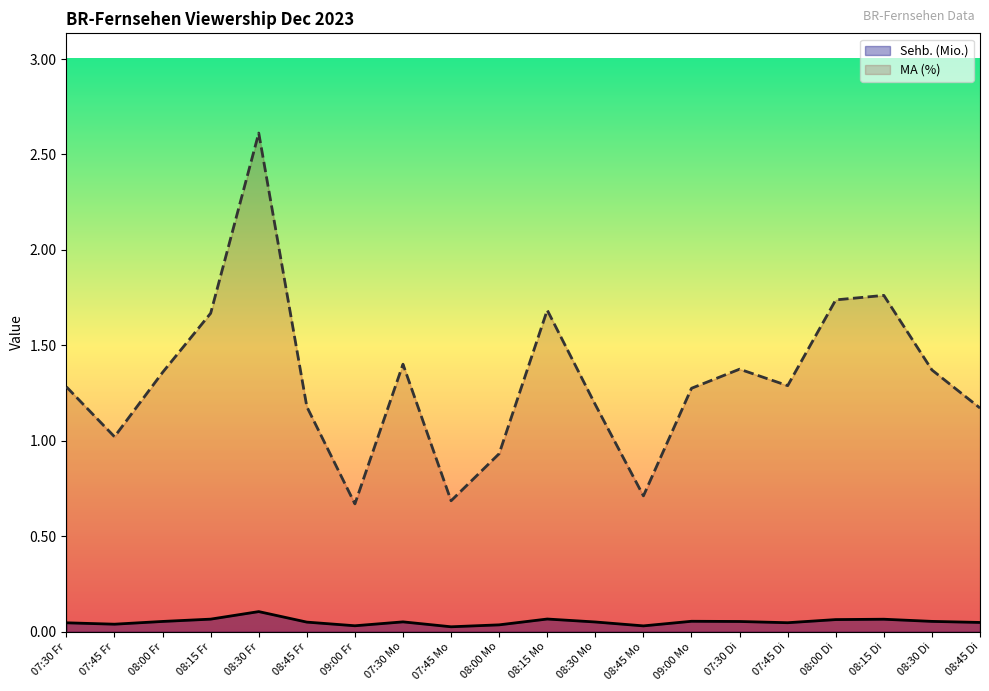

What are all the series names shown in the legend?

Sehb. (Mio.), MA (%)